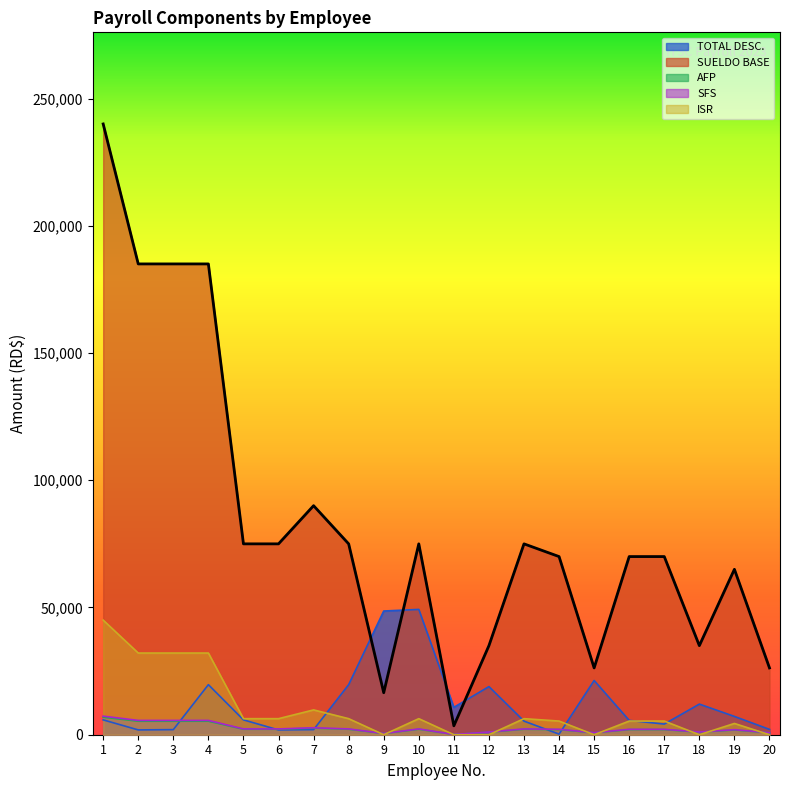

How many data points in SUELDO BASE are above 75000?

5